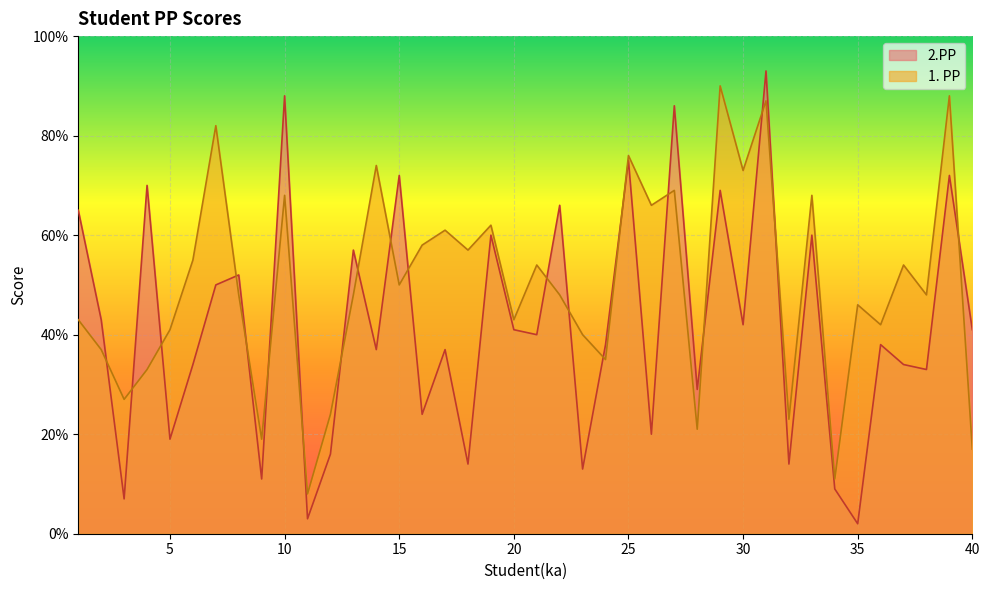

Which series ends up on top after the final intersection of 2.PP and 1. PP?

2.PP